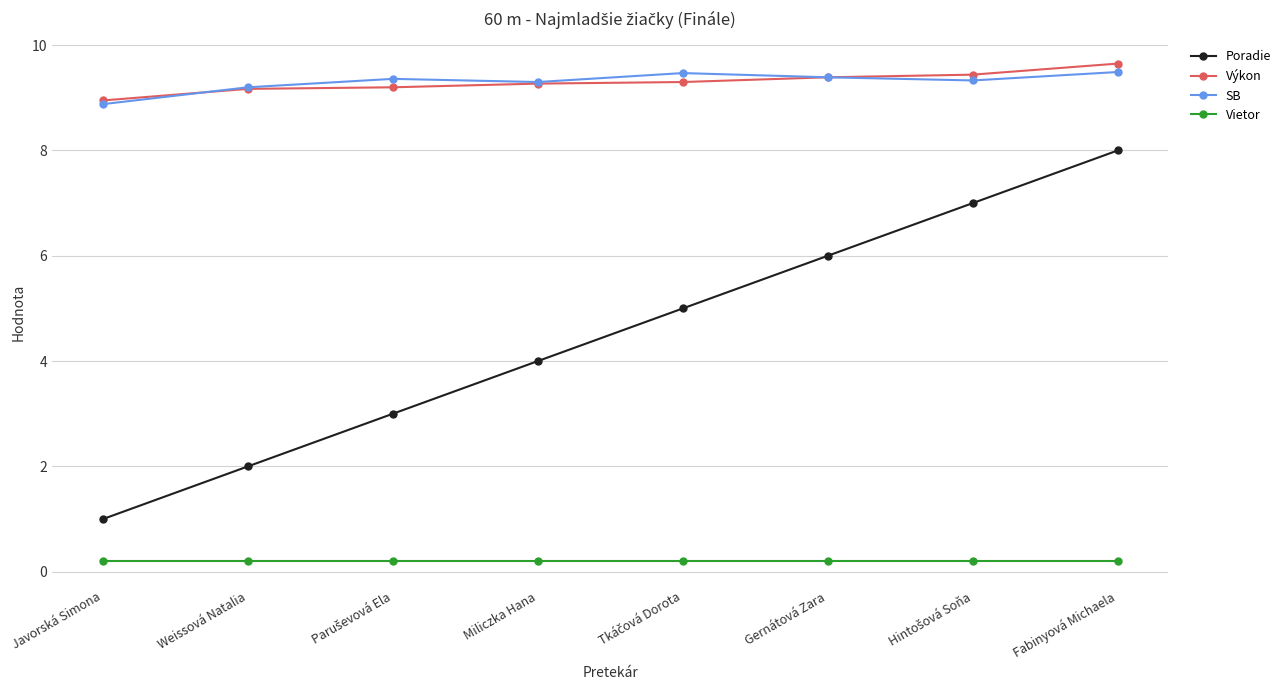

What is the difference between the Výkon values at Fabinyová Michaela and Weissová Natalia?

0.5